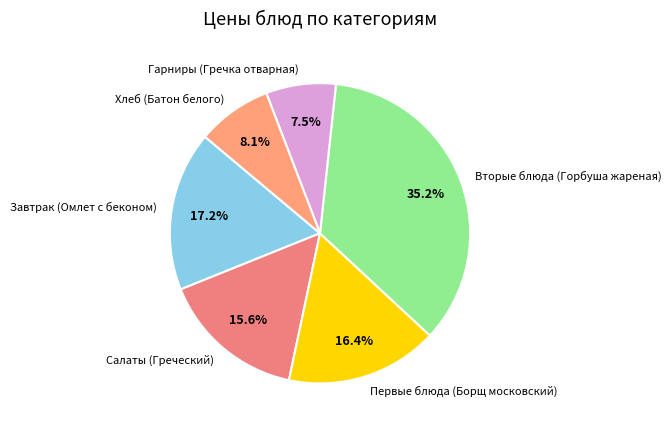

To the nearest percent, what percentage of the pie is Хлеб (Батон белого)?

8%